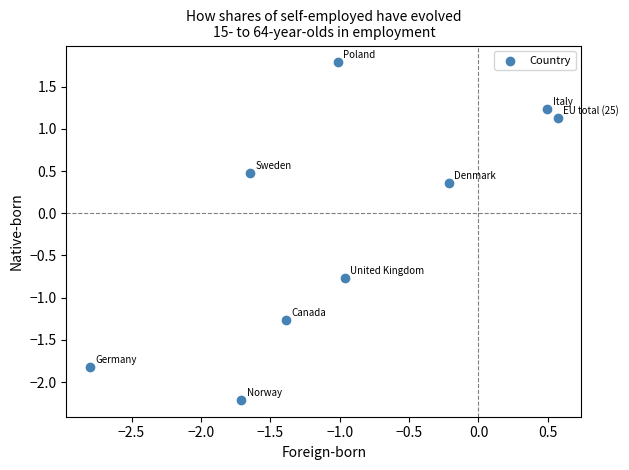

What is the range of Y values (max minus min)?

4.0